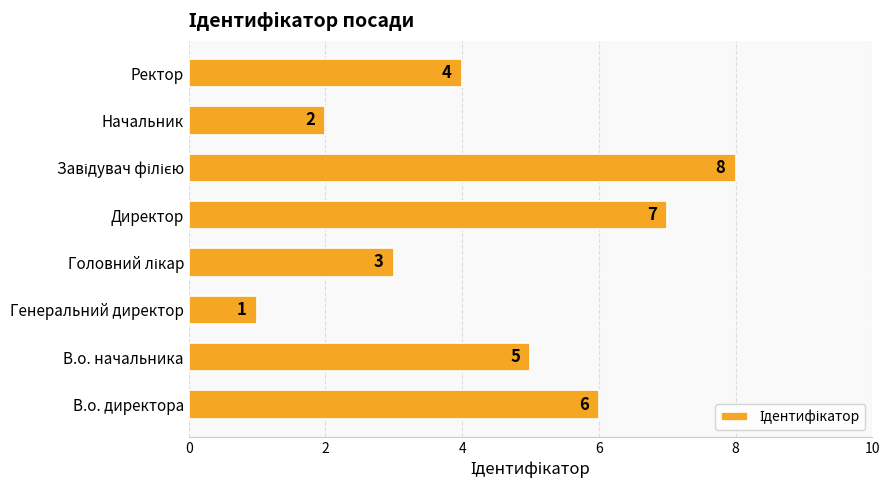

Reading top to bottom, extract all data points from this chart.

4	2	8	7	3	1	5	6